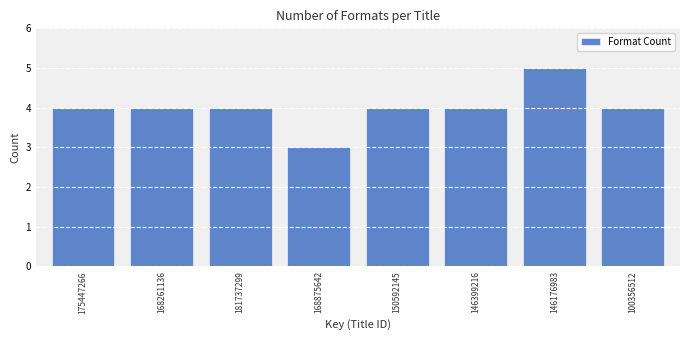

Reading left to right, list all the values displayed in this chart.

175447266=4	168261136=4	181737299=4	168875642=3	150592145=4	146399216=4	146176983=5	100356512=4